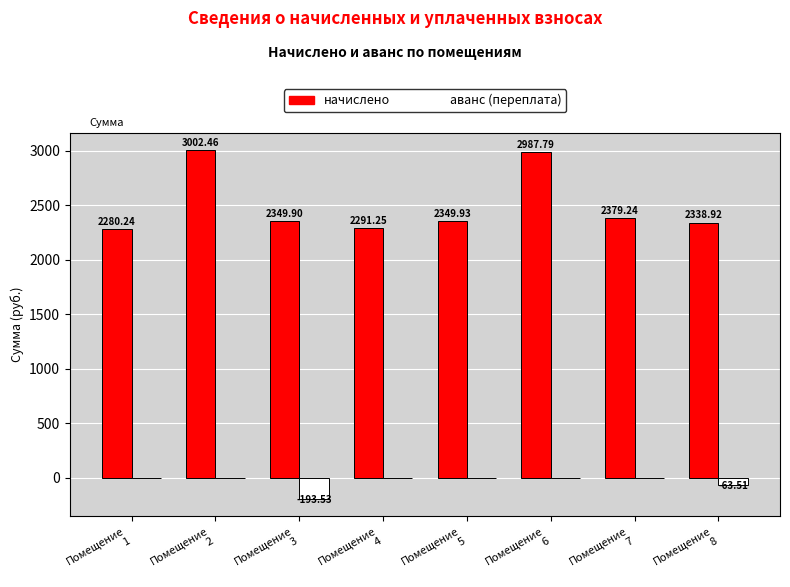

Are the bars horizontal?

No